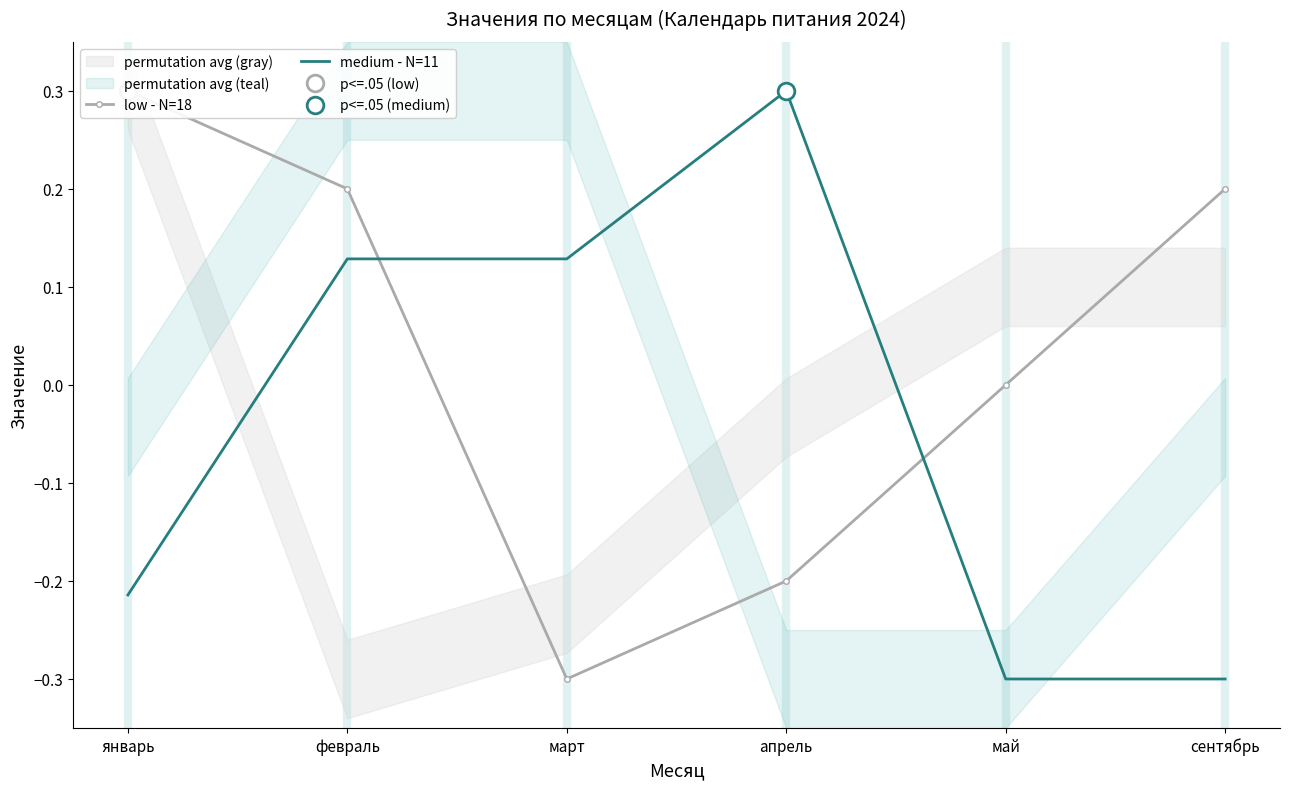

True or false: medium - N=11 has a value of -0.3 at сентябрь.

True